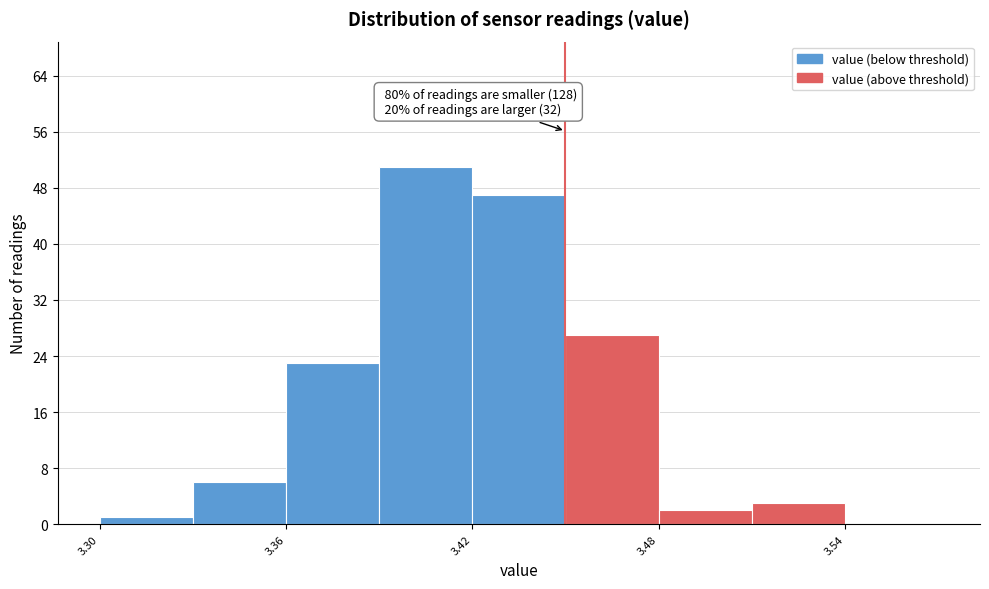

Read against the x-axis, roughly where is the centre of the tallest bar?

3.41